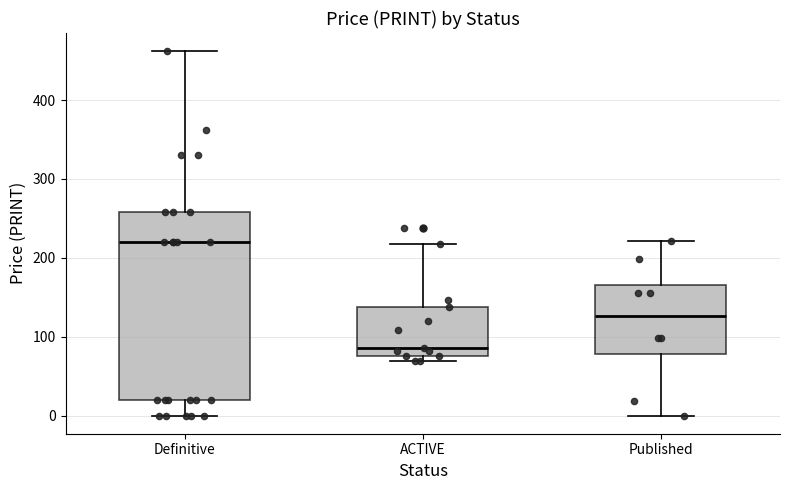

Which box is the tallest, from its lower edge to its upper edge?

Definitive